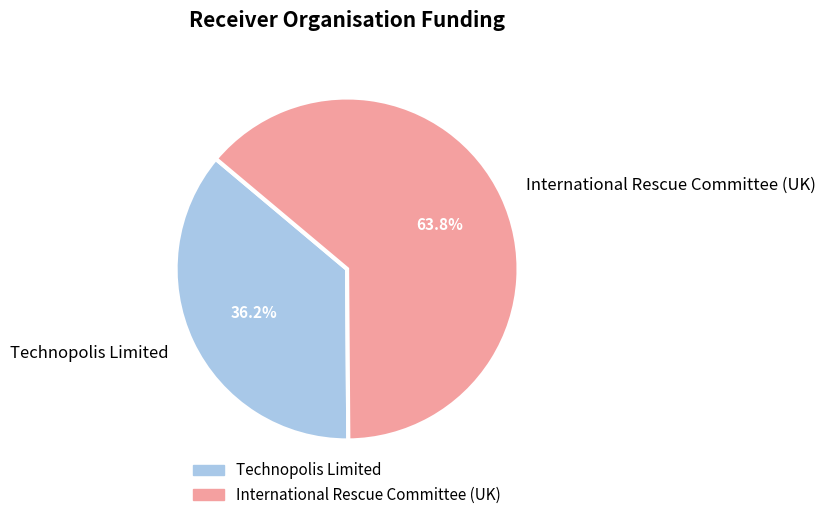

To the nearest percent, what is the combined percentage of International Rescue Committee (UK) and Technopolis Limited?

100%